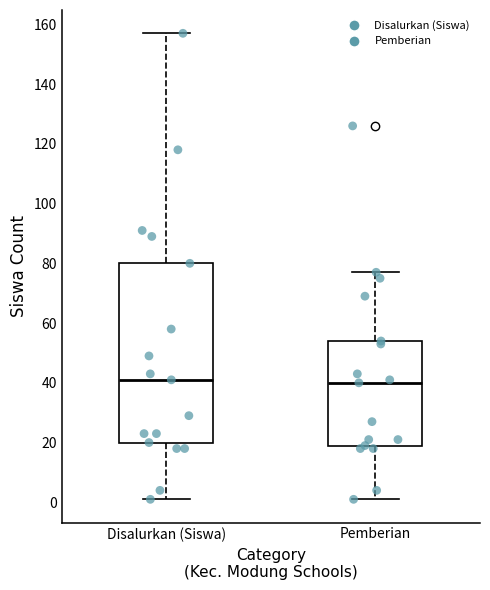

Reading left to right, transcribe this box plot: for each box, give where its median line is, the range the box spans, and where its two whiskers end, as read against the y-axis. The values are not printed on the chart, so give them approximately, as read against the axis.

Disalurkan (Siswa): median 42, box 20 to 80, whiskers 2 to 158
Pemberian: median 40, box 20 to 54, whiskers 2 to 78